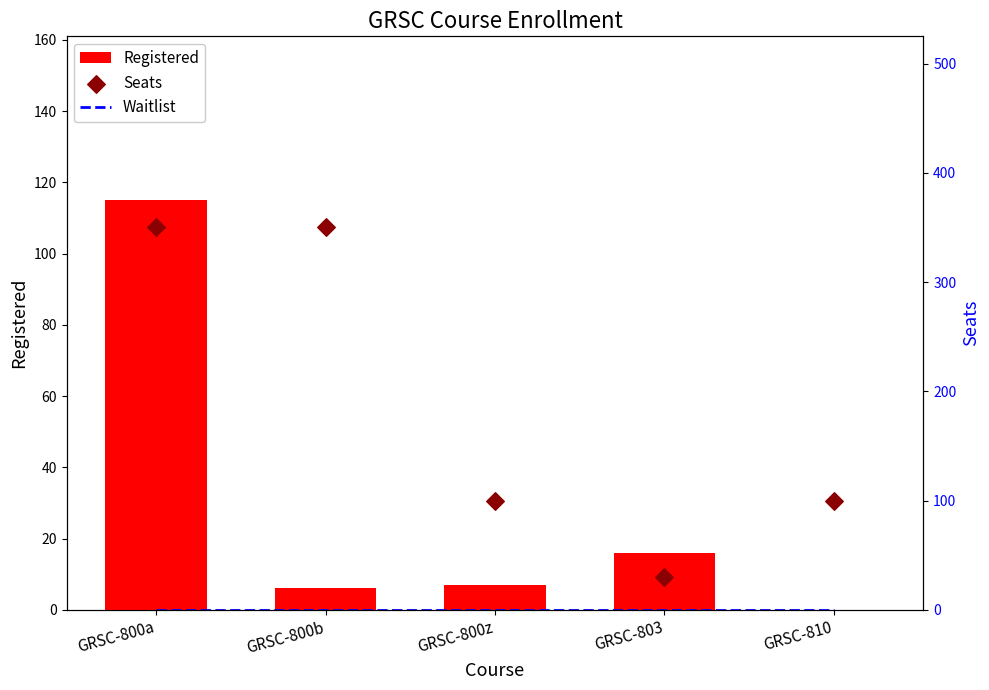

What is the total value across all series at GRSC-800z?

107